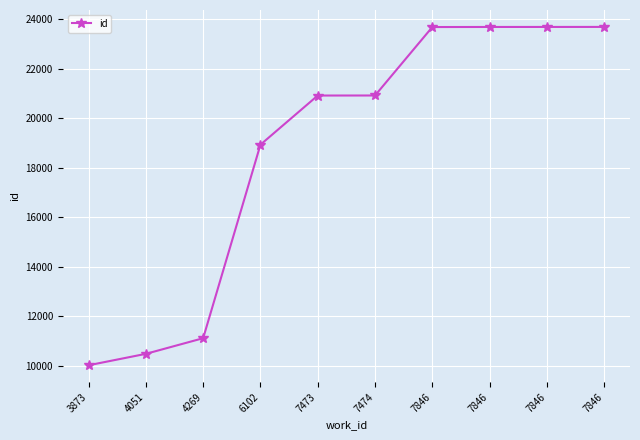

The chart shows a value of 10491 at 4051. True or false?

True